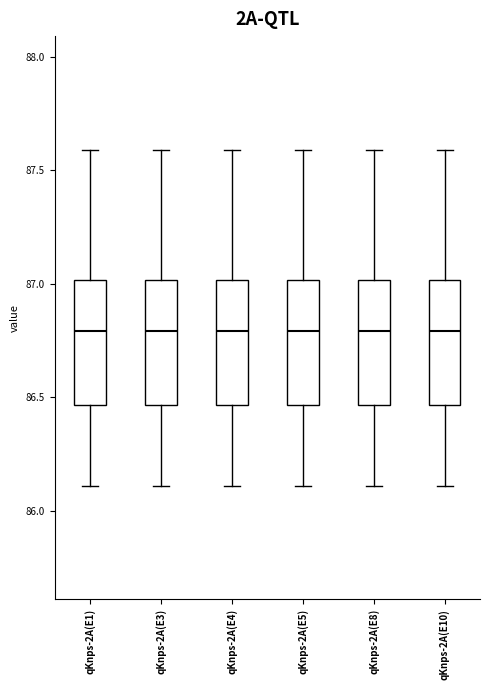

Where is the lower edge of the box for qKnps-2A(E8) on the y-axis? The values are not printed on the chart, so give them approximately, as read against the axis.

86.45